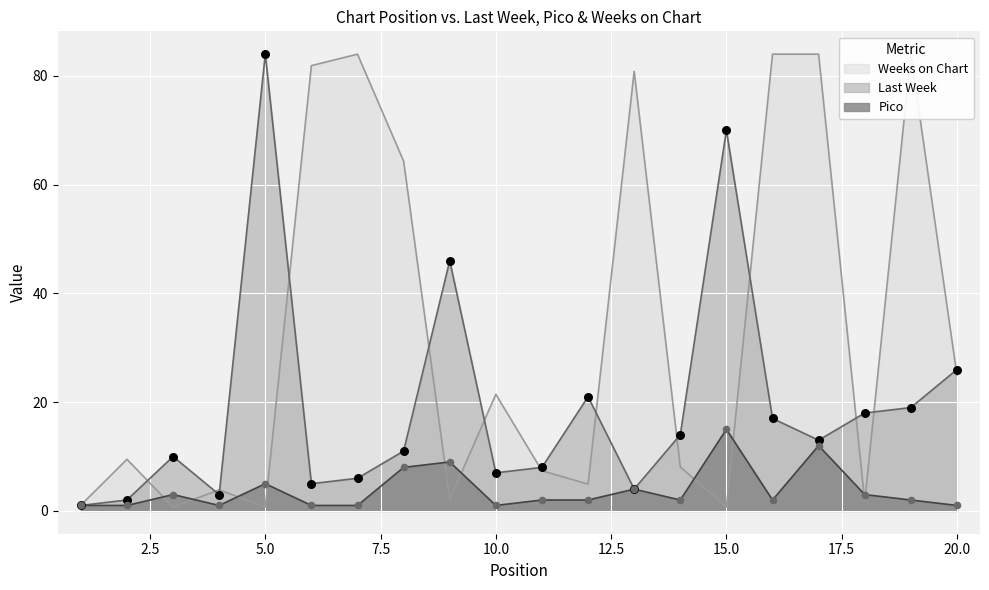

At how many categories does at least one series exceed 74?

7